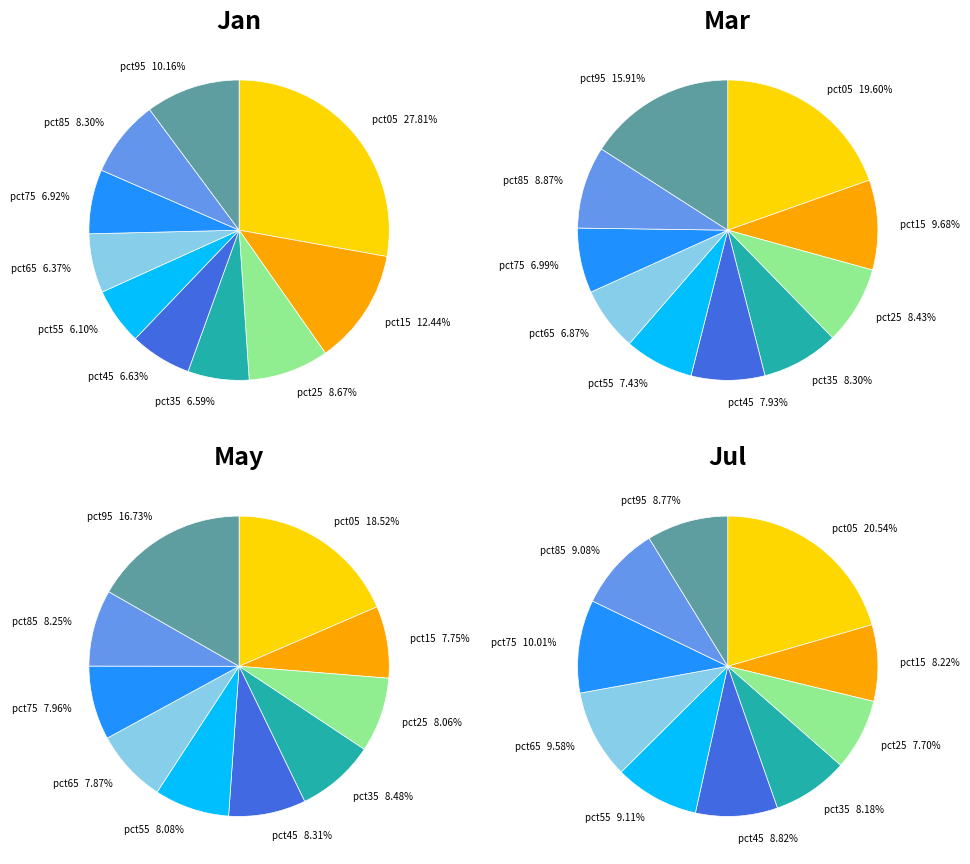

To the nearest percent, what is the difference between the largest and smallest slice percentages?

22%